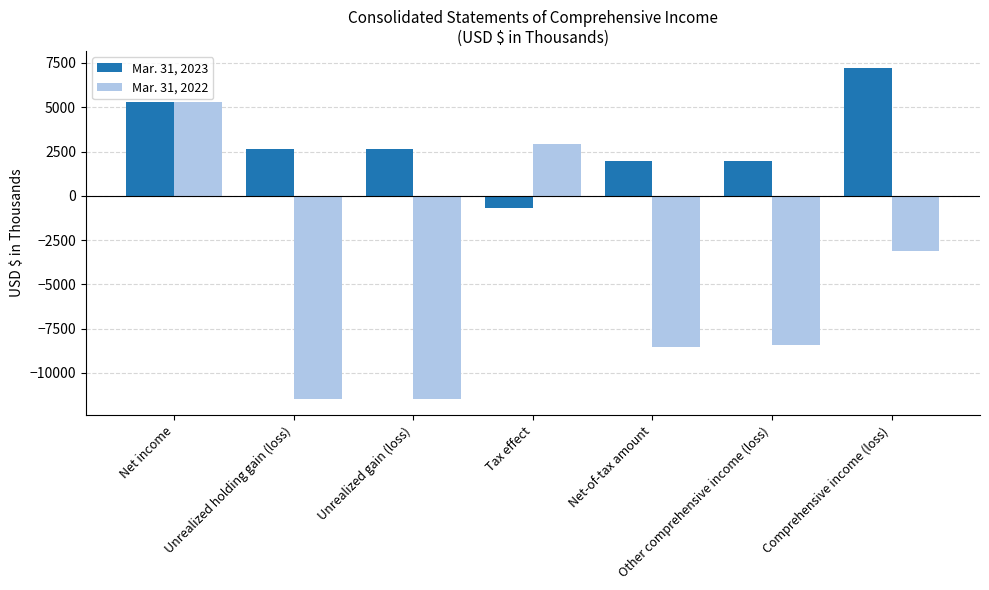

Rank the series by their maximum value, from lowest to highest.

Mar. 31, 2022, Mar. 31, 2023